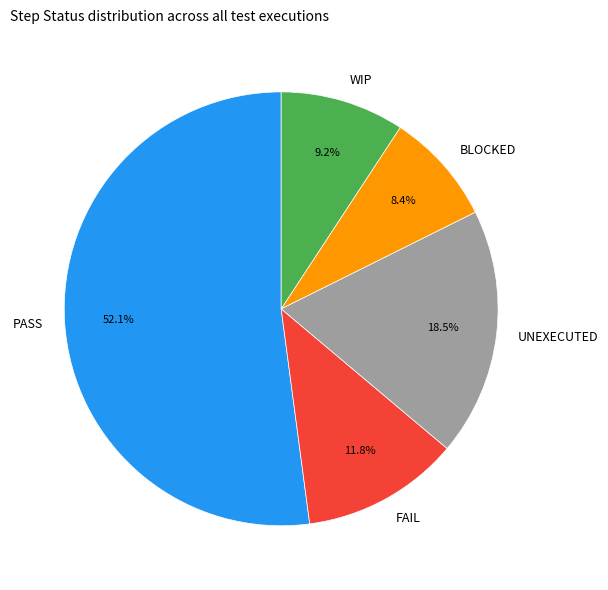

Which has a higher value, WIP or UNEXECUTED?

UNEXECUTED